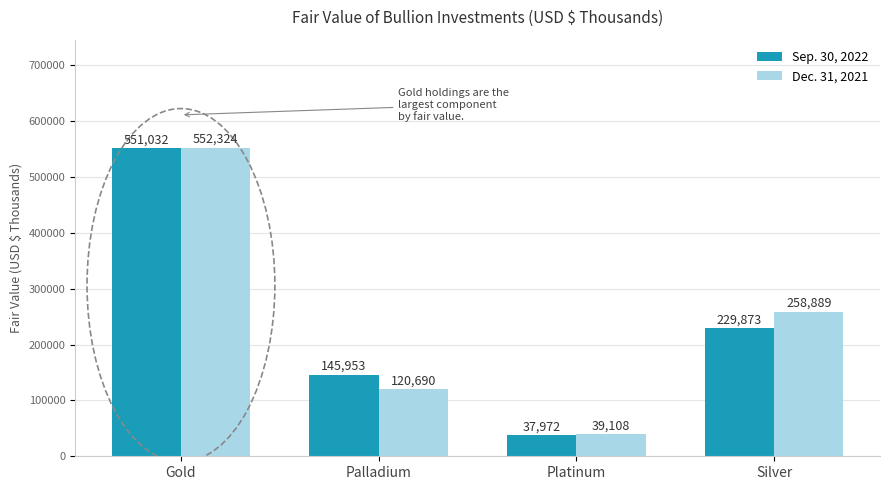

At which category is the sum across all series the highest?

Gold